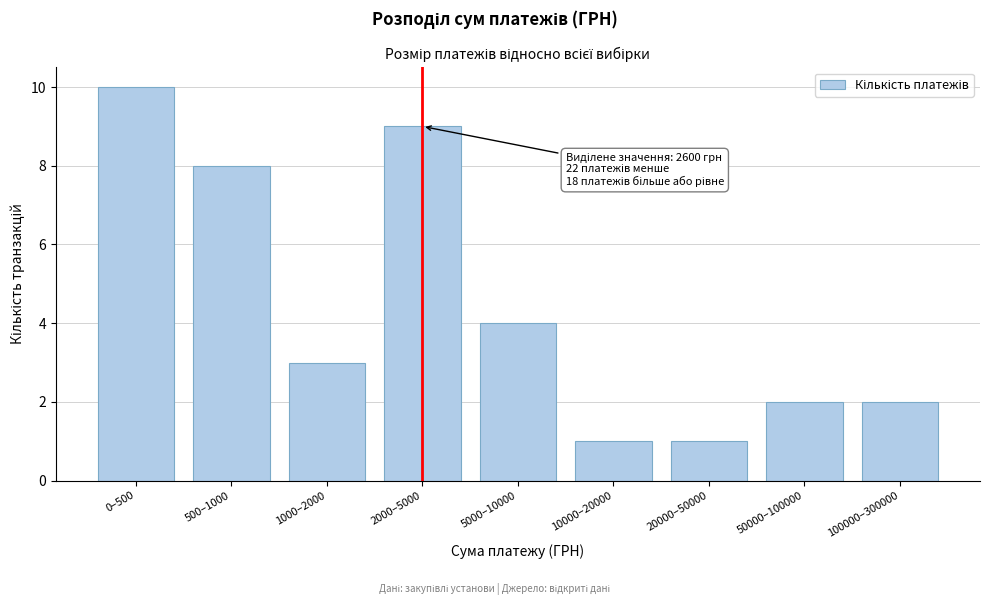

Reading left to right, list all the values displayed in this chart.

10	8	3	9	4	1	1	2	2